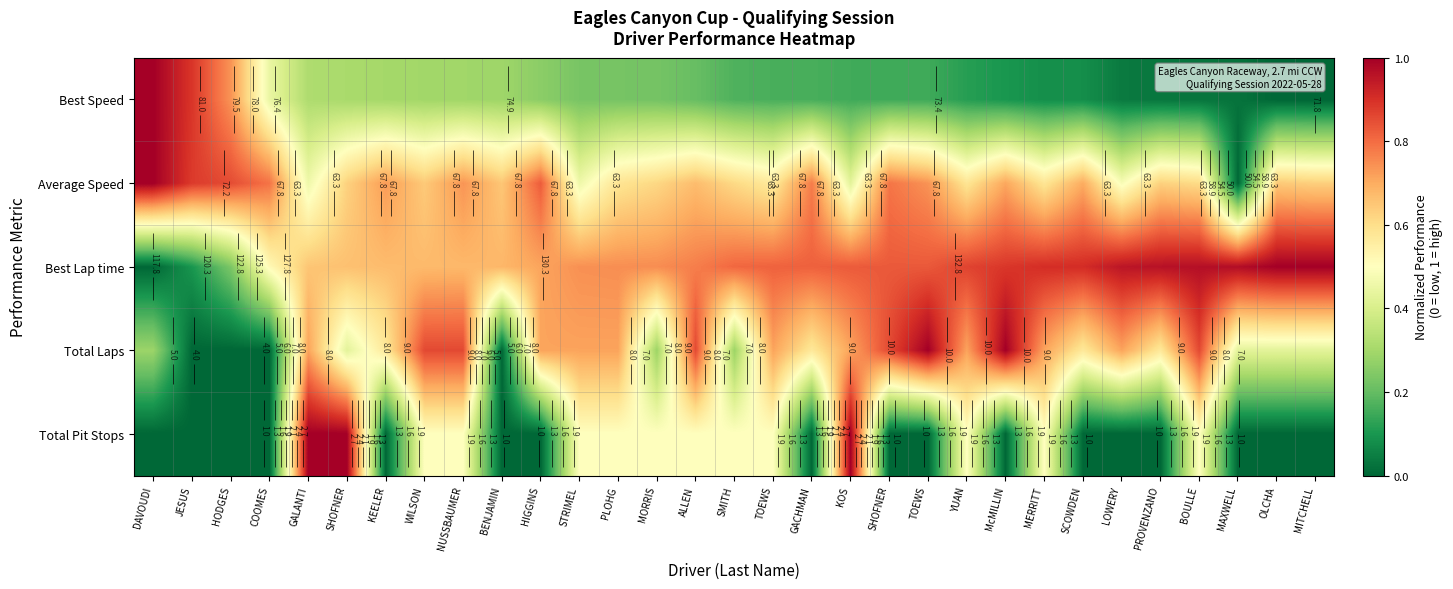

True or false: Total Laps has a value of 0.5 at ALLEN.

False